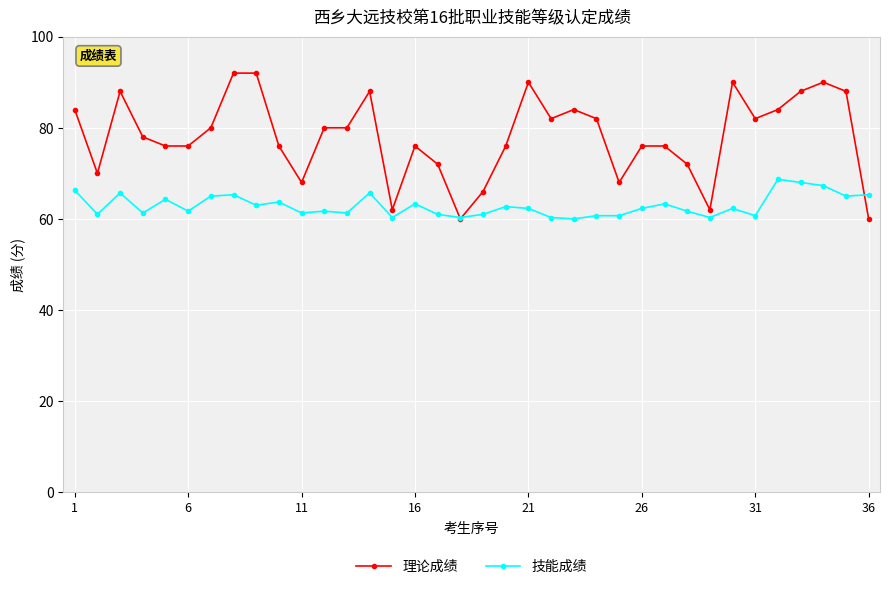

How many data points in 理论成绩 are less than 80?

18